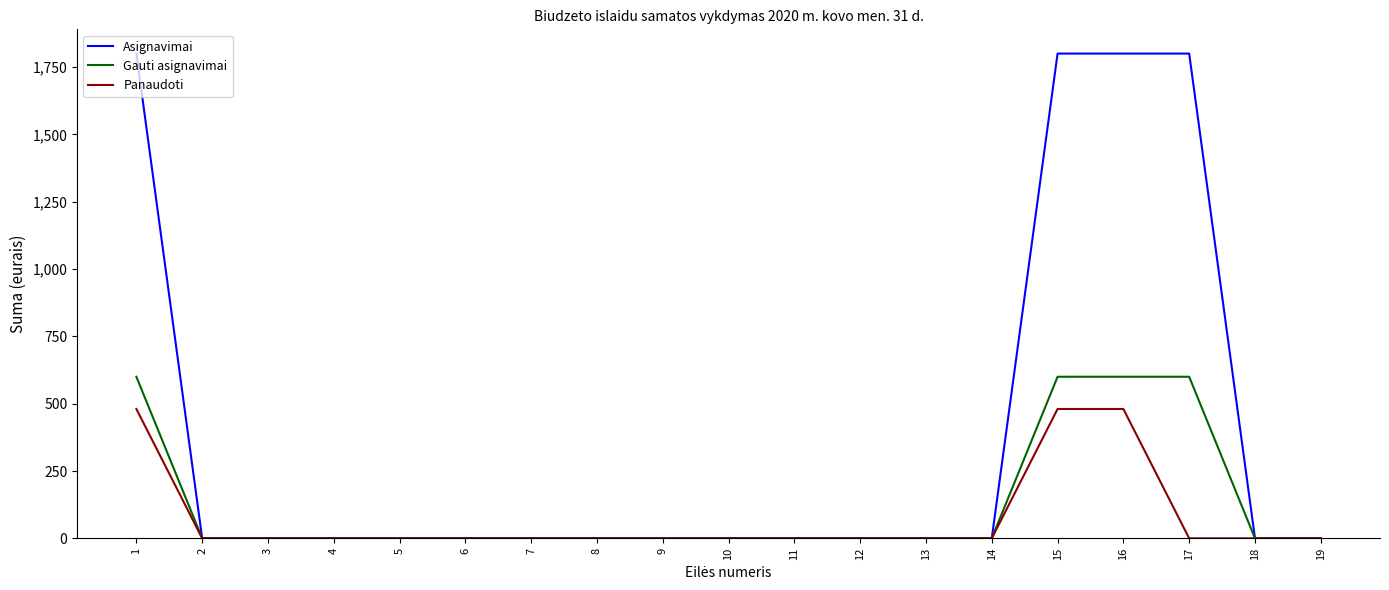

What is the maximum value shown in the chart?

1800.0